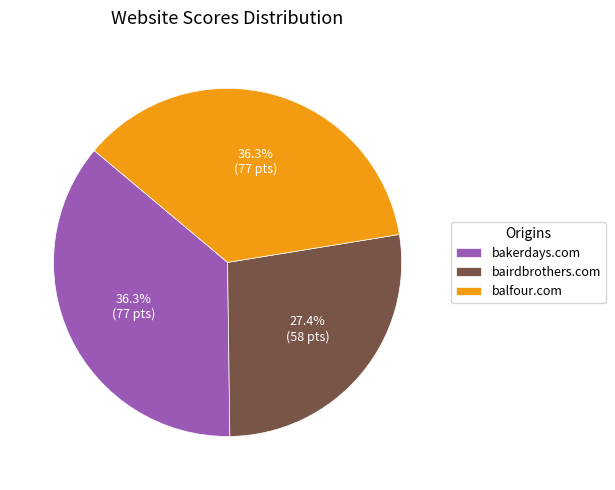

What is the total percentage of bairdbrothers.com and bakerdays.com?

63.7%